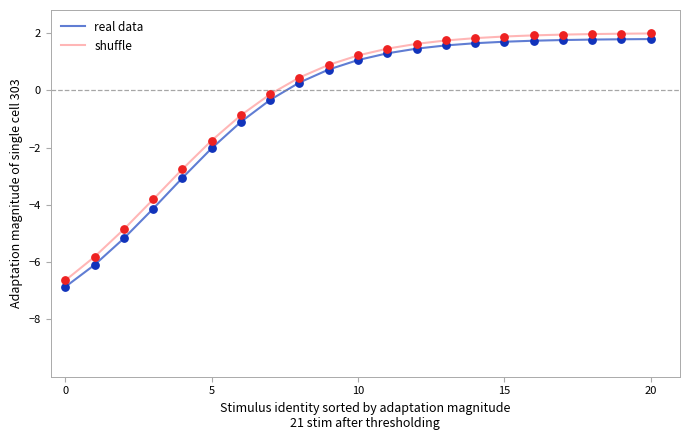

Which series has the largest total across all categories?

shuffle